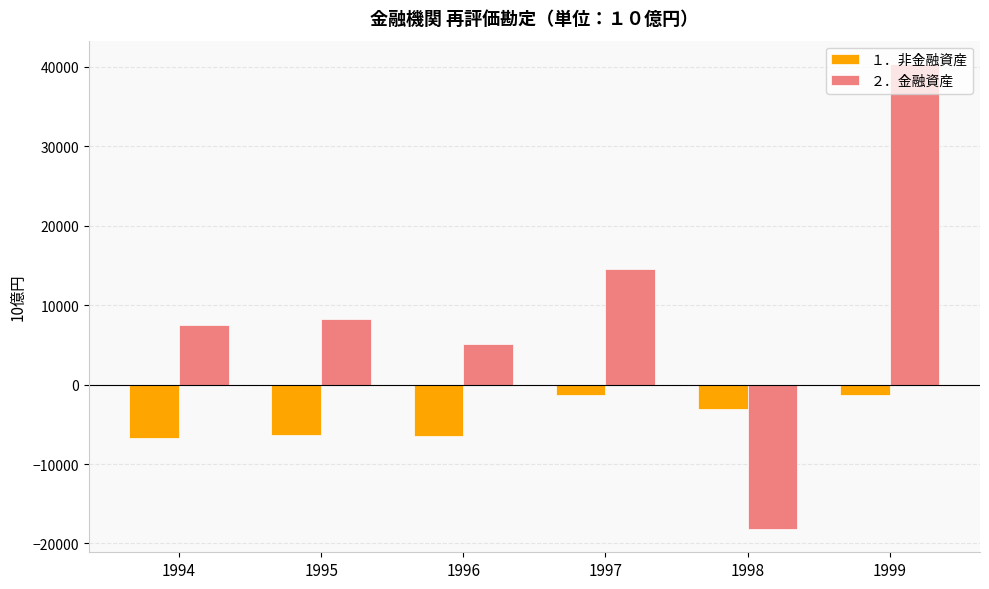

What is the average value of the ２．金融資産 series?

9594.6